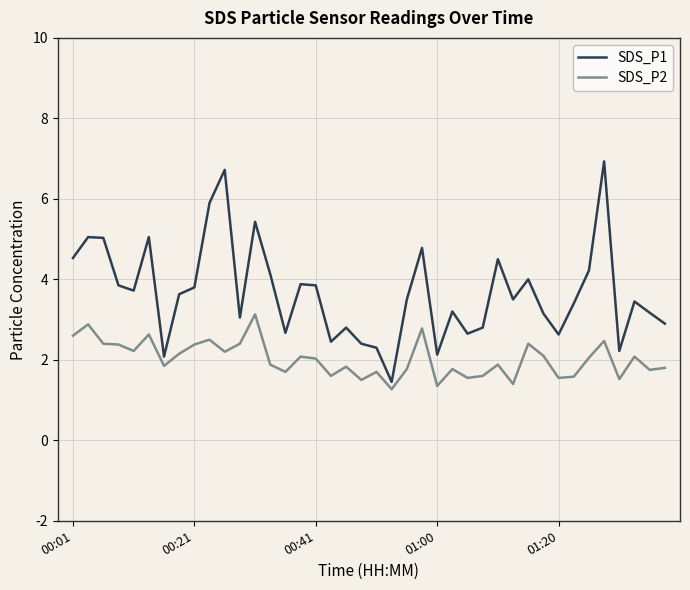

Which series has the largest total across all categories?

SDS_P1